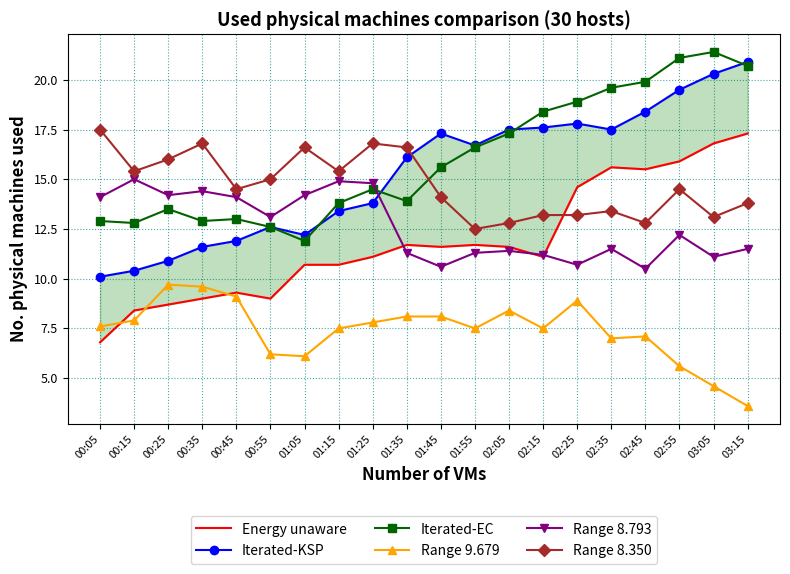

True or false: Iterated-KSP and Energy unaware intersect in this chart.

False